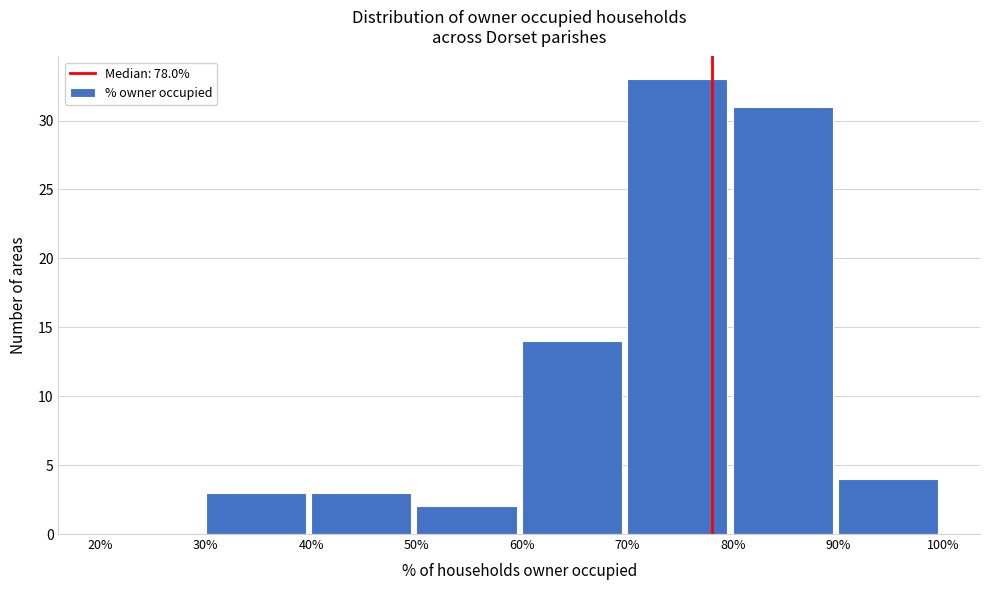

Over which range of the x-axis is the bar tallest?

70% to 80%